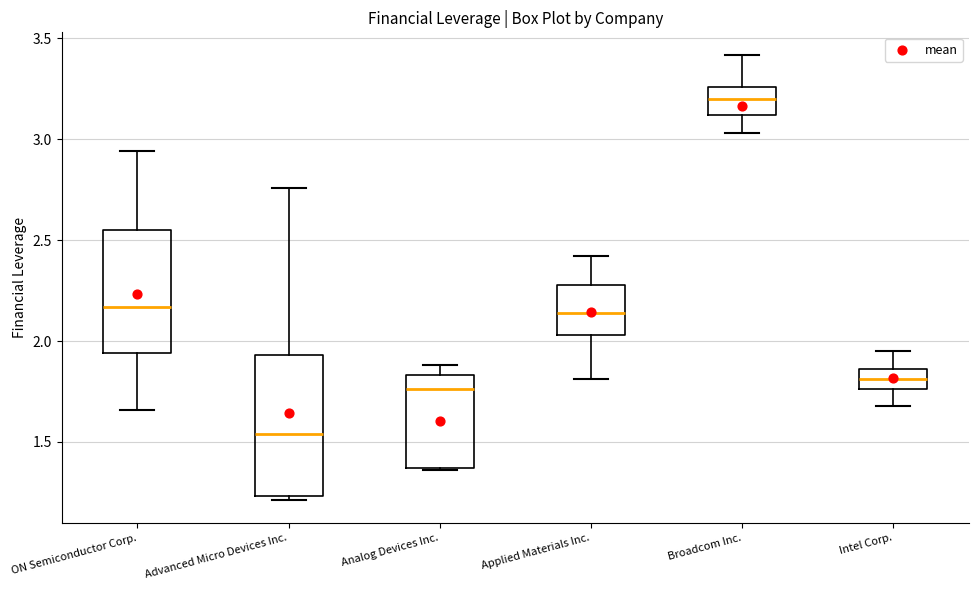

Which box has the lowest median line?

Advanced Micro Devices Inc.